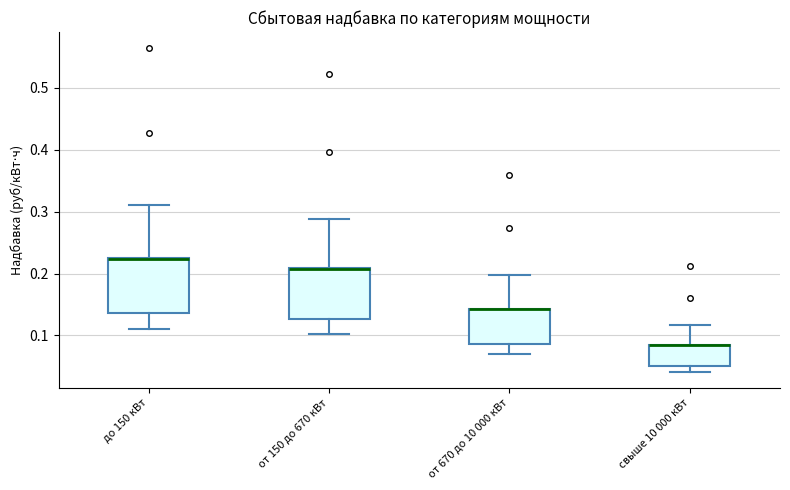

Reading left to right, read every box against the y-axis: the position of its median line, the range the box covers, and the ends of its whiskers. The values are not printed on the chart, so give them approximately, as read against the axis.

до 150 кВт: median 0.22 (drawn on the box's upper edge), box 0.14 to 0.22, whiskers 0.11 to 0.31
от 150 до 670 кВт: median 0.21 (drawn on the box's upper edge), box 0.13 to 0.21, whiskers 0.10 to 0.29
от 670 до 10 000 кВт: median 0.14 (drawn on the box's upper edge), box 0.09 to 0.14, whiskers 0.07 to 0.20
свыше 10 000 кВт: median 0.08 (drawn on the box's upper edge), box 0.05 to 0.08, whiskers 0.04 to 0.12